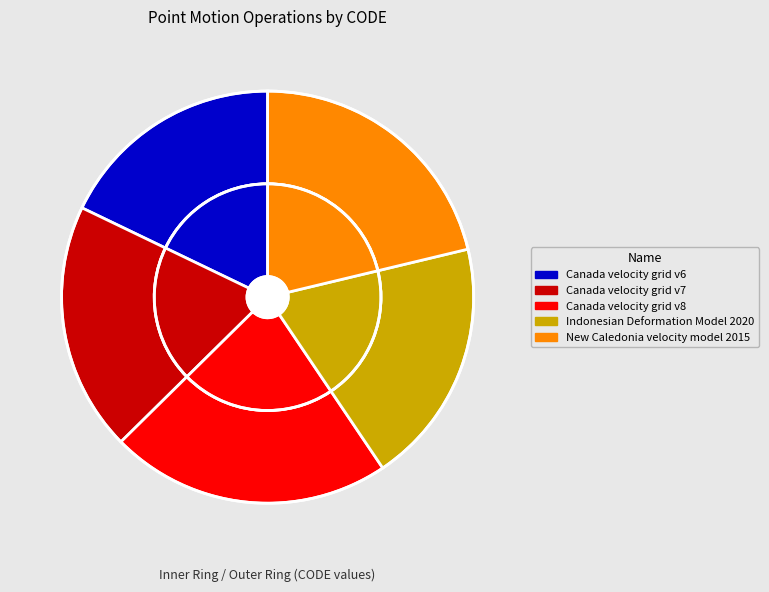

Rank the categories by value from lowest to highest.

Canada velocity grid v6, Indonesian Deformation Model 2020, Canada velocity grid v7, New Caledonia velocity model 2015, Canada velocity grid v8